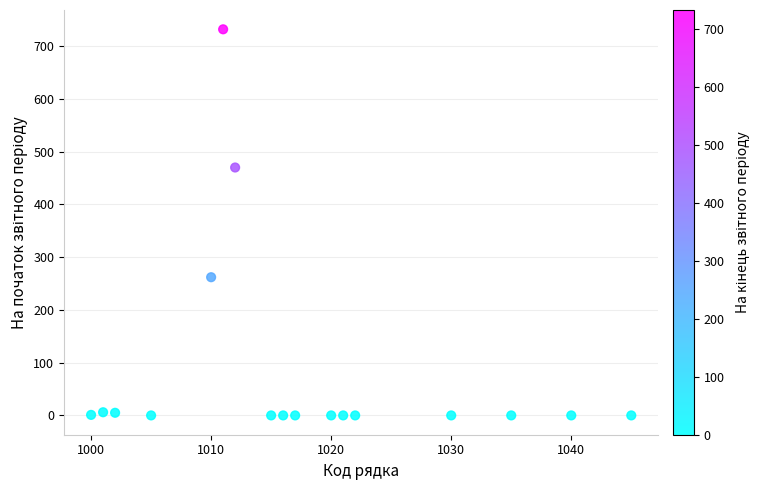

What is the range of X values (max minus min)?

45